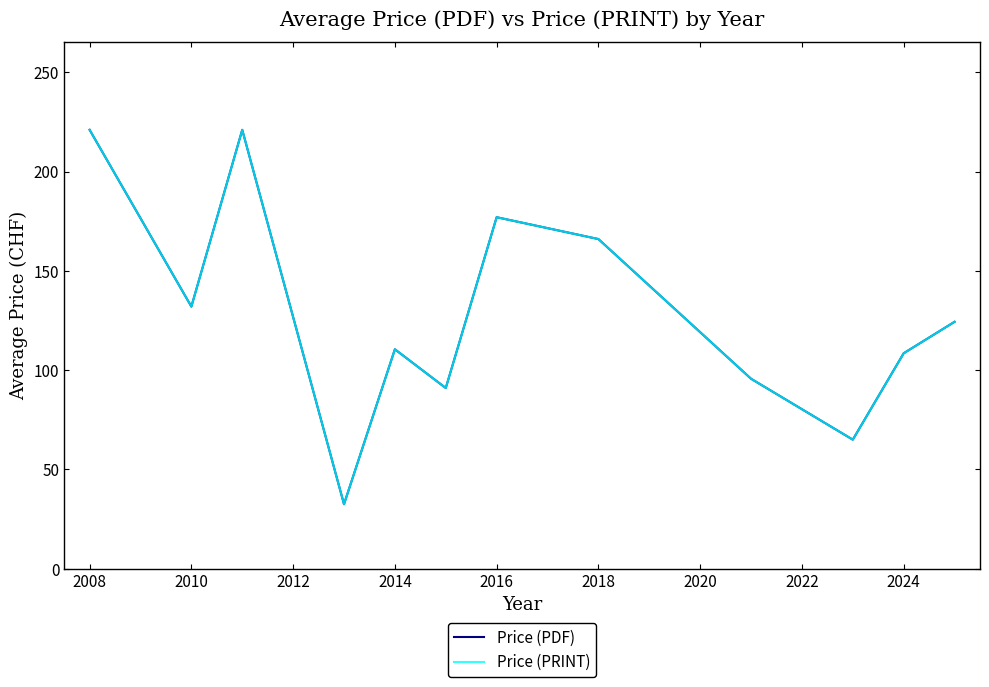

Does the chart display data point markers on the line(s)?

No